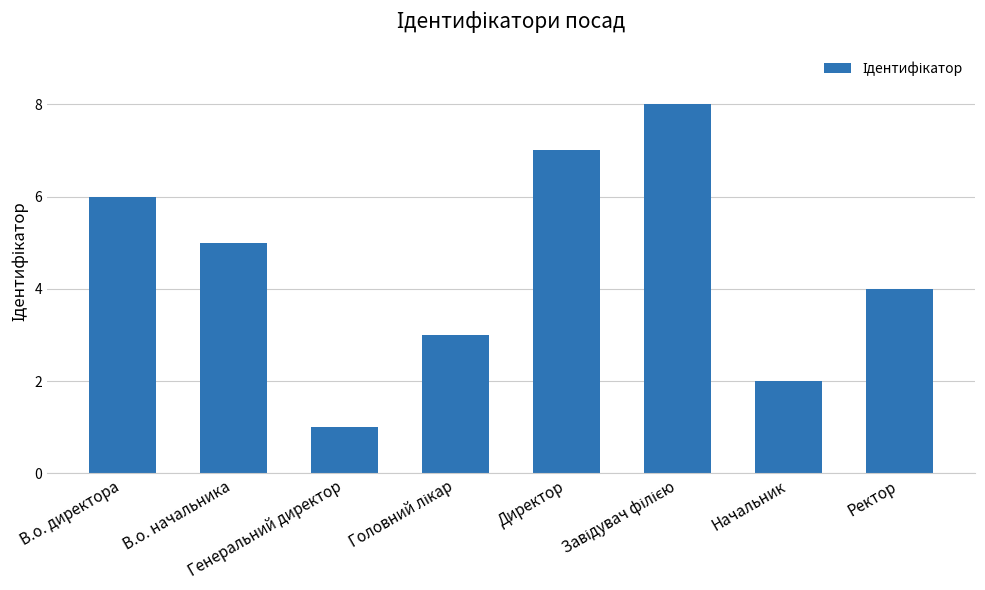

How many data points are less than 5?

4